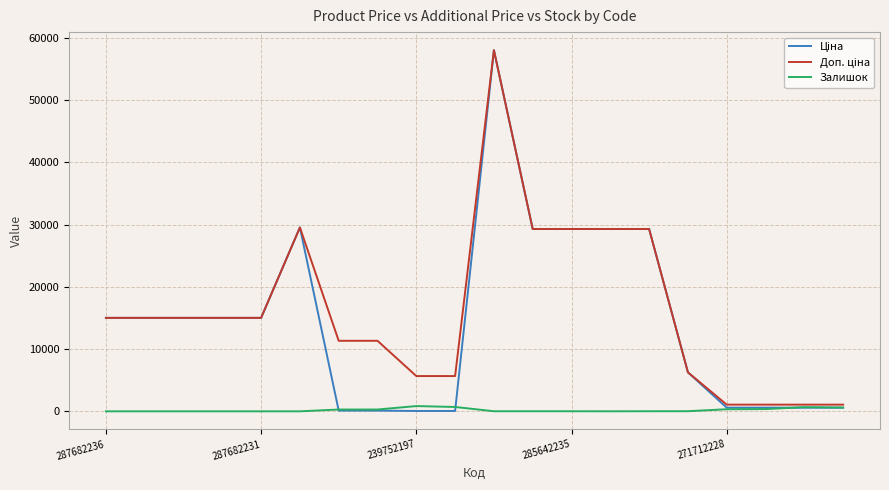

What is the greatest value displayed?

58037.0